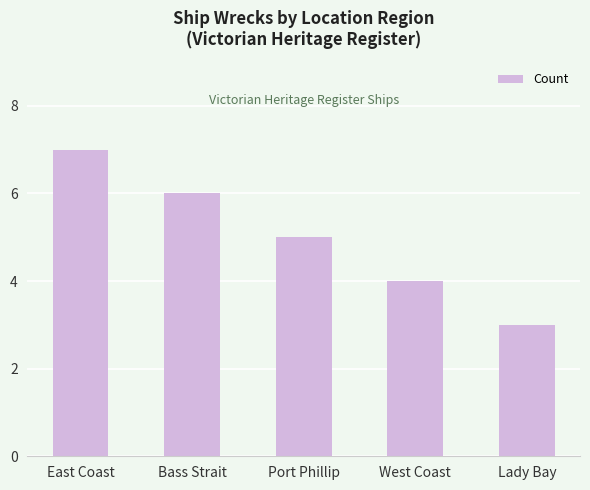

Are the bars grouped side by side (vs. stacked)?

No